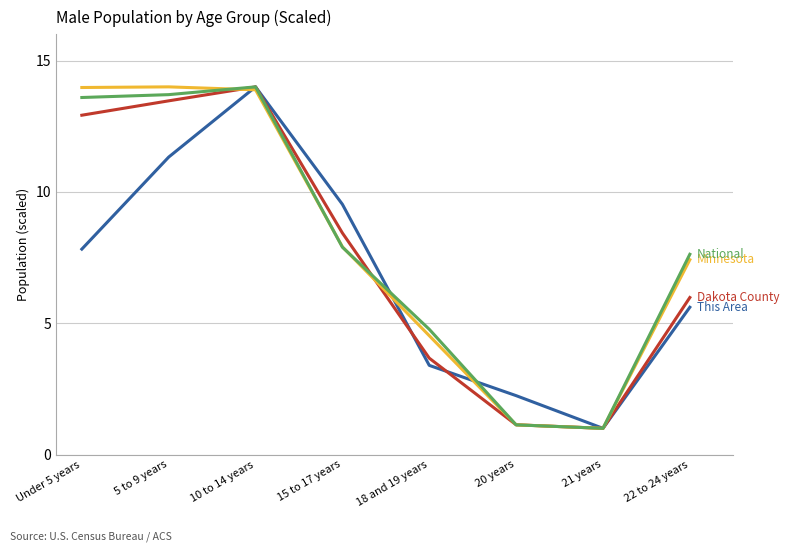

What is the greatest value displayed?

14.0